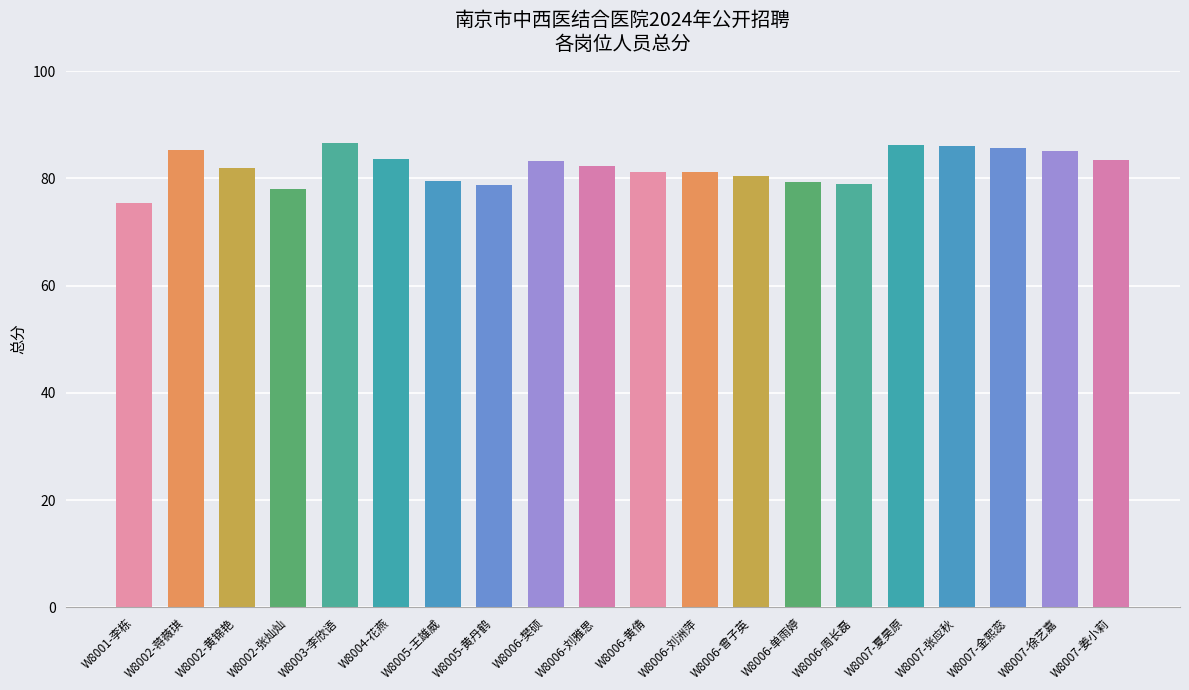

What is the label of the 12th bar from the right?

W8006-樊硕